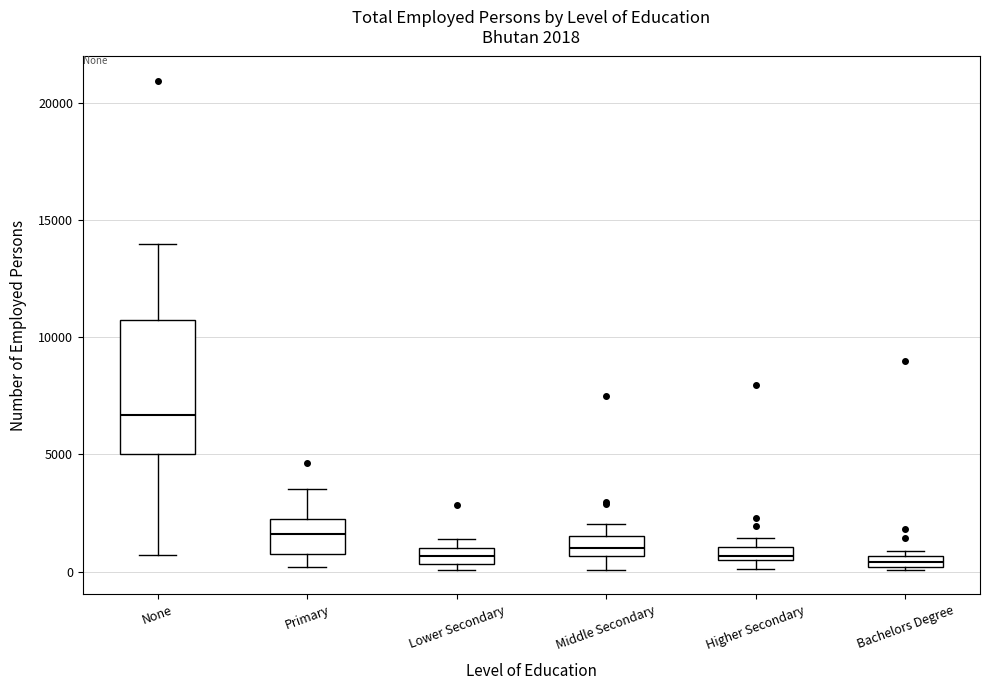

Which box is the tallest, from its lower edge to its upper edge?

None